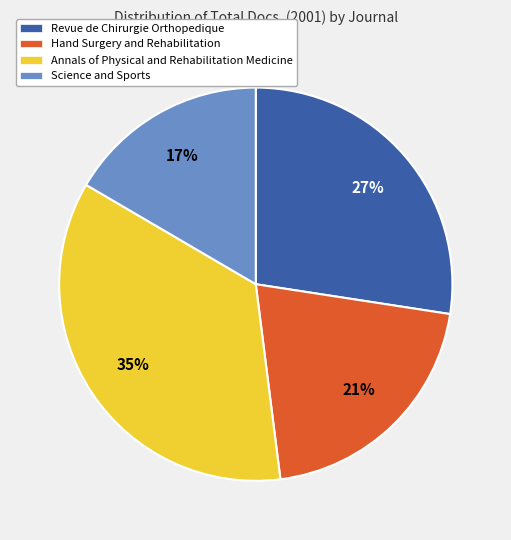

Is there a majority slice in this chart?

No